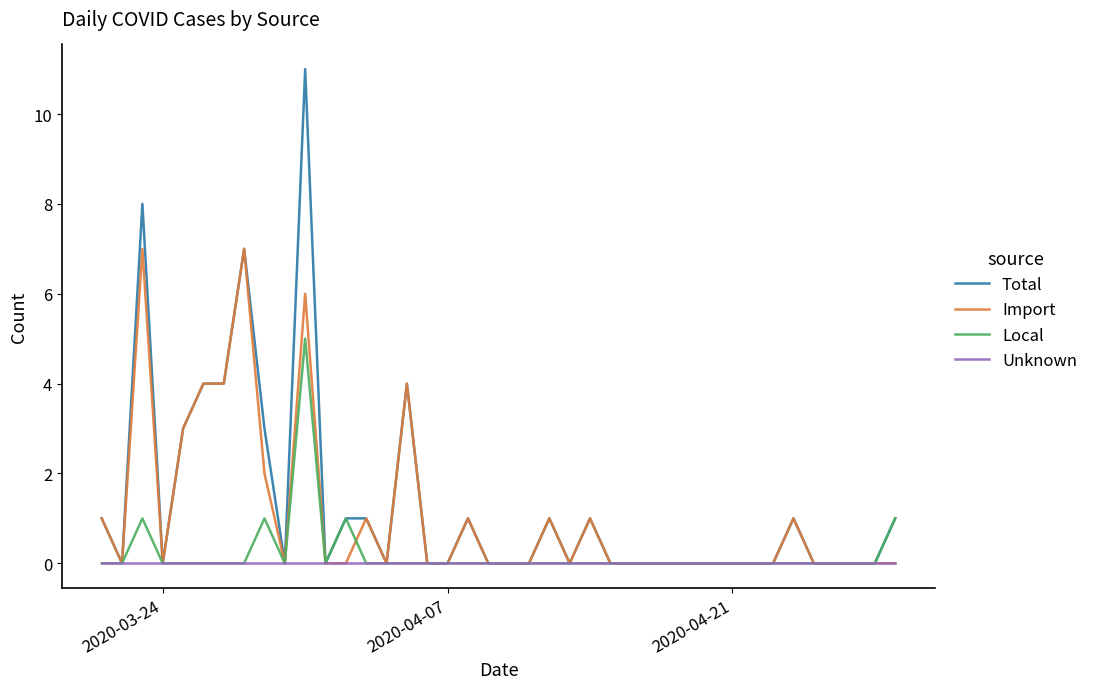

What are all the series names shown in the legend?

Total, Import, Local, Unknown